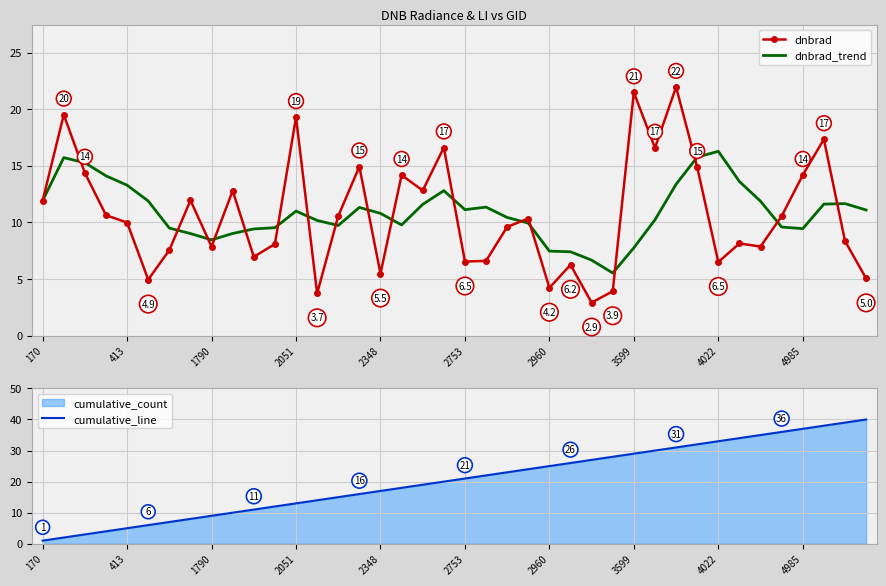

Is it true that dnbrad equals 5.9 at 3599?

False